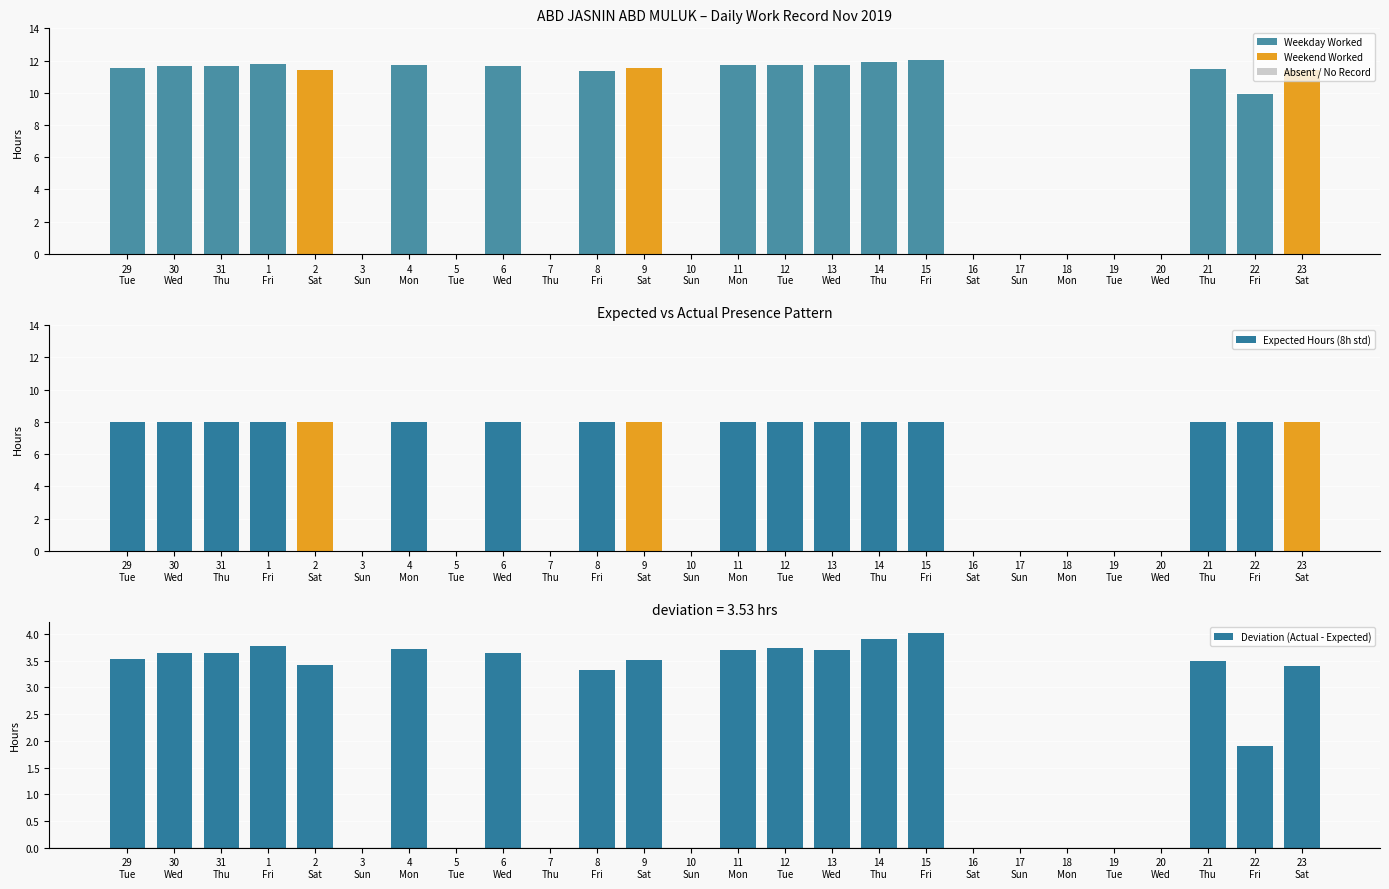

What is the difference between the highest and lowest values at 21
Thu?

8.0